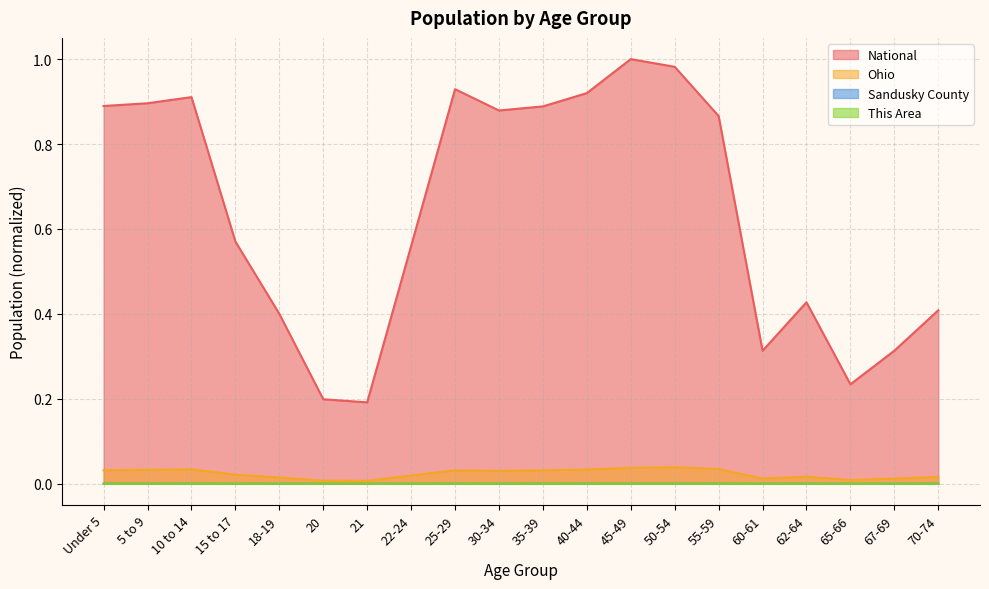

Between 50-54 and 60-61, which series saw the biggest shift?

National